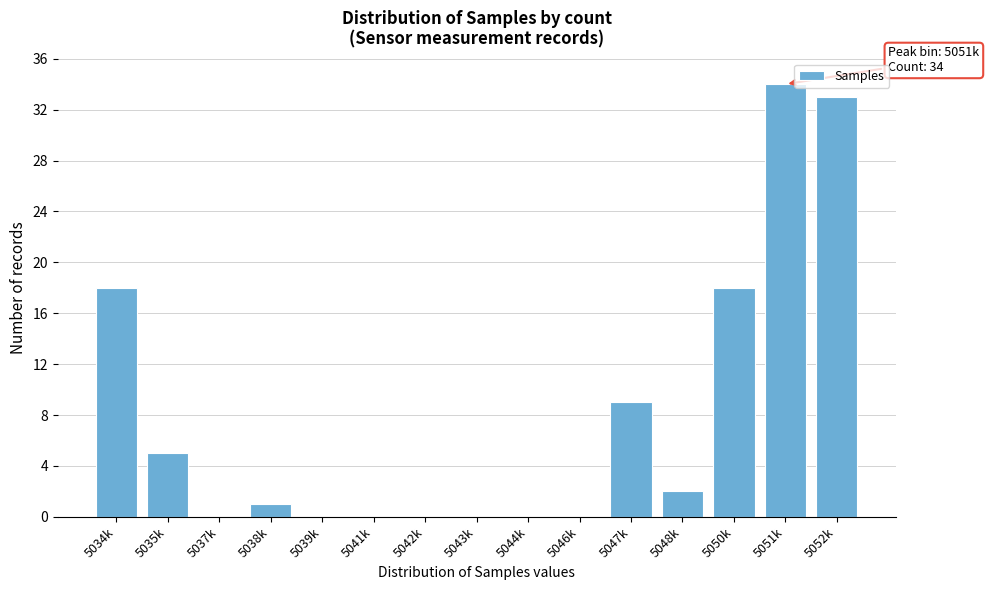

Reading left to right, extract all data points from this chart.

5034k=18	5035k=5	5037k=0	5038k=1	5039k=0	5041k=0	5042k=0	5043k=0	5044k=0	5046k=0	5047k=9	5048k=2	5050k=18	5051k=34	5052k=33